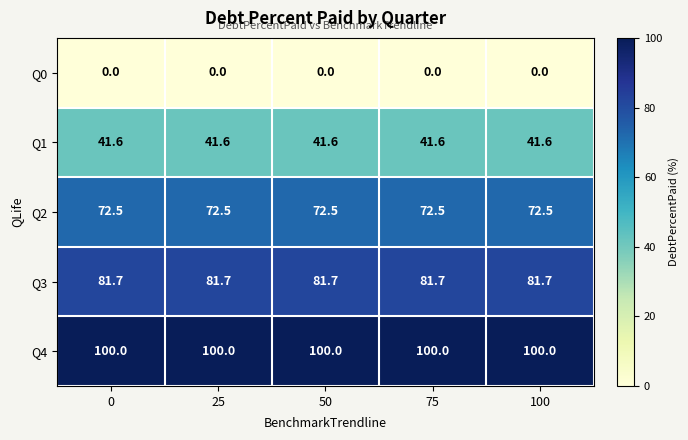

What is the sum of the Q3 values at 25 and 0?

163.4